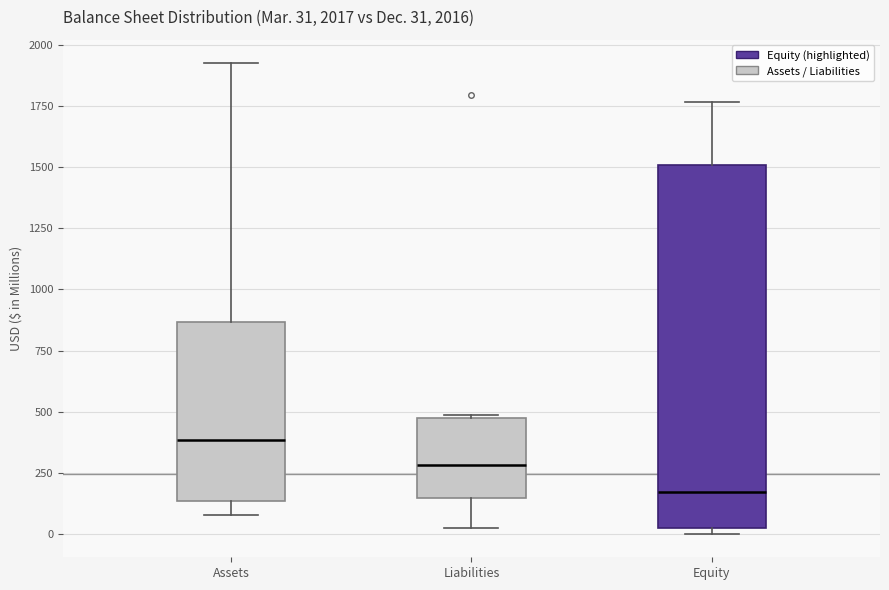

Which box's median line is the lowest?

Equity